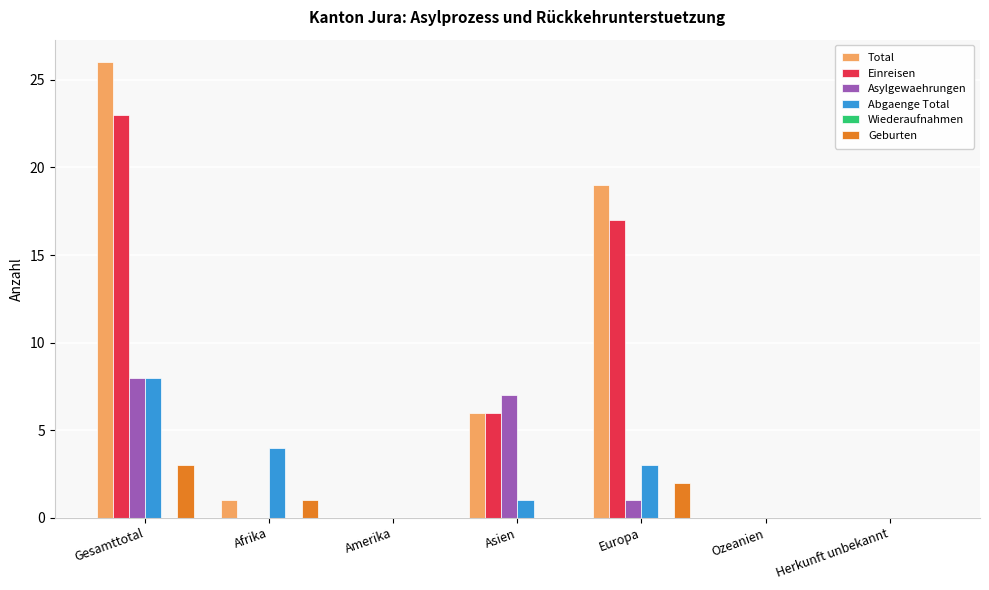

Where is Einreisen nearest to the value 11?

Asien